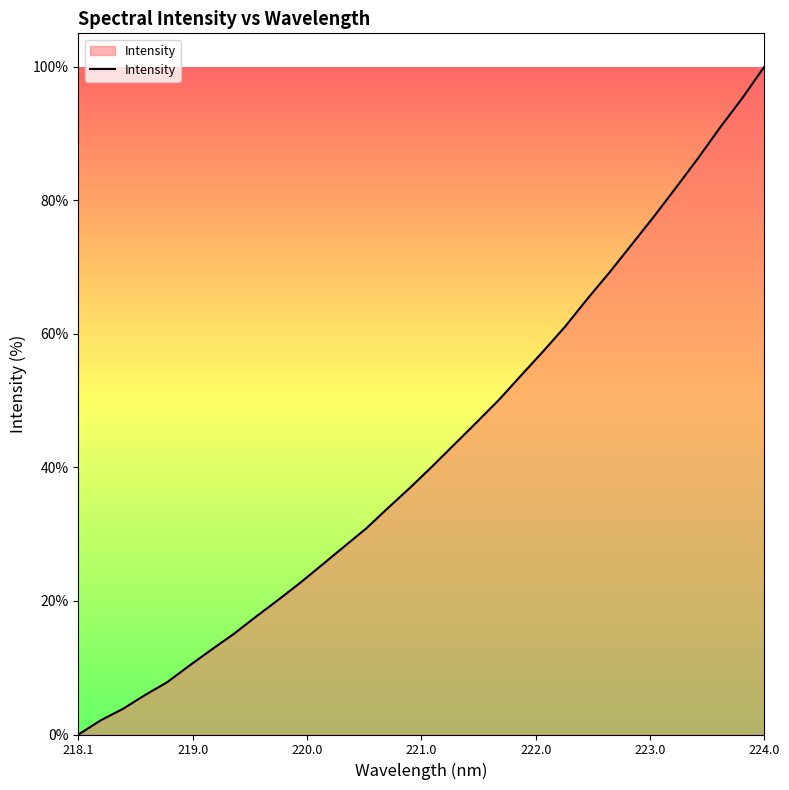

Reading right to left, extract all data points from this chart.

100.0	95.3	90.9	86.3	81.9	77.5	73.4	69.2	65.3	61.1	57.4	53.8	50.1	46.8	43.5	40.2	37.0	34.0	30.9	28.1	25.4	22.7	20.1	17.6	15.0	12.7	10.3	7.8	5.9	3.8	2.1	0.0